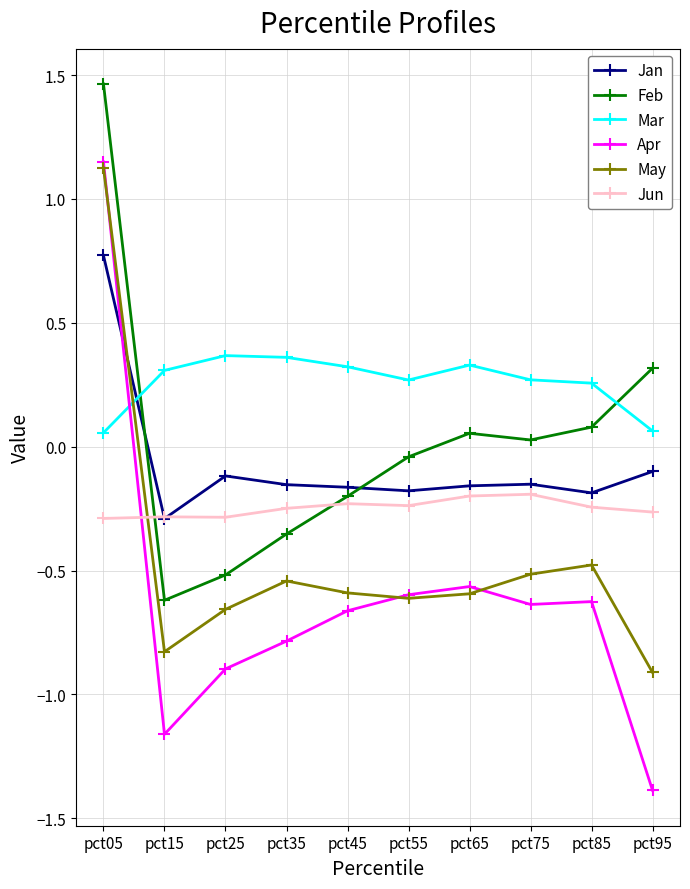

At which label does Jan reach its minimum?

pct15